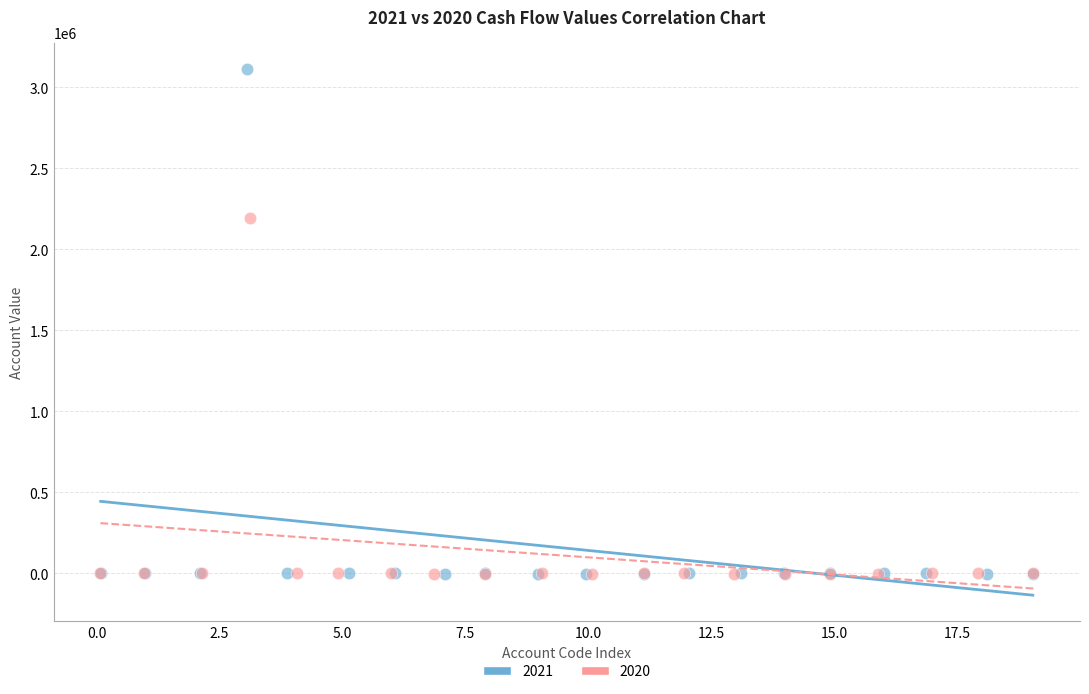

Which series contains the highest Y value?

2021